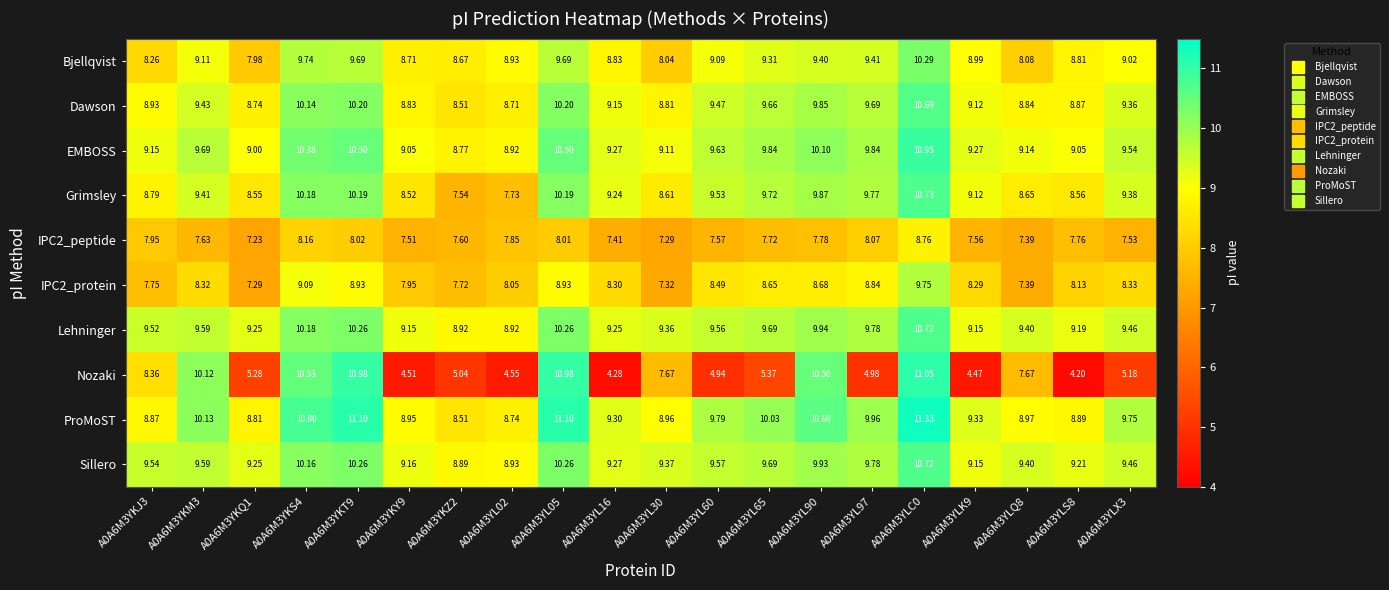

Is the value of Grimsley at A0A6M3YLK9 greater than the value of Sillero at A0A6M3YL16?

No